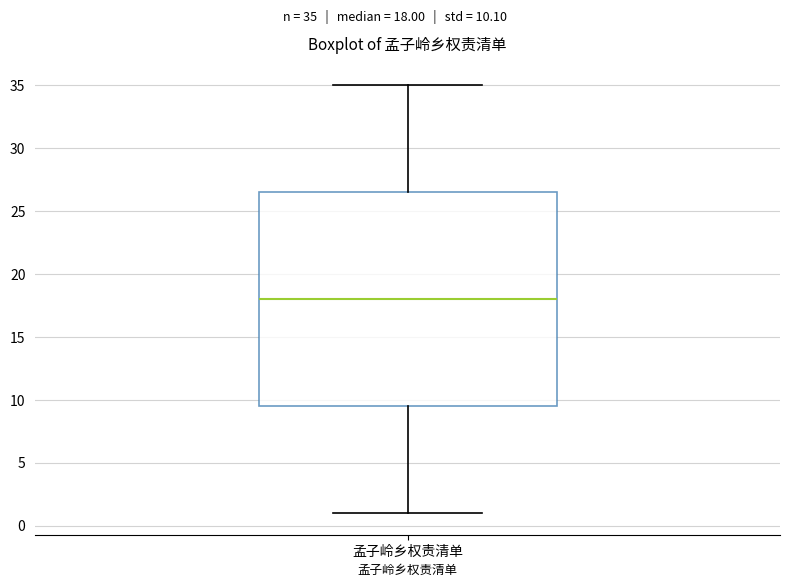

Where does the median line of the box for 孟子岭乡权责清单 sit on the y-axis? The values are not printed on the chart, so give them approximately, as read against the axis.

18.0